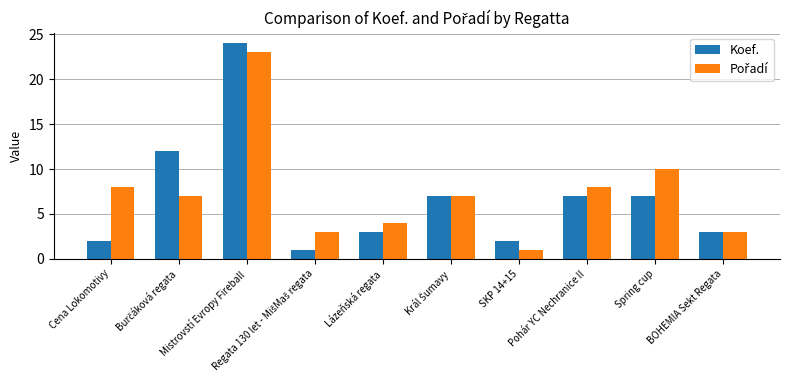

What is the greatest value displayed?

24